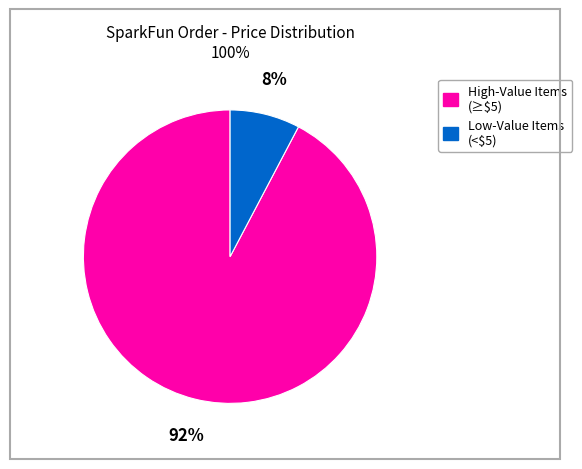

Does any single category account for the majority?

Yes